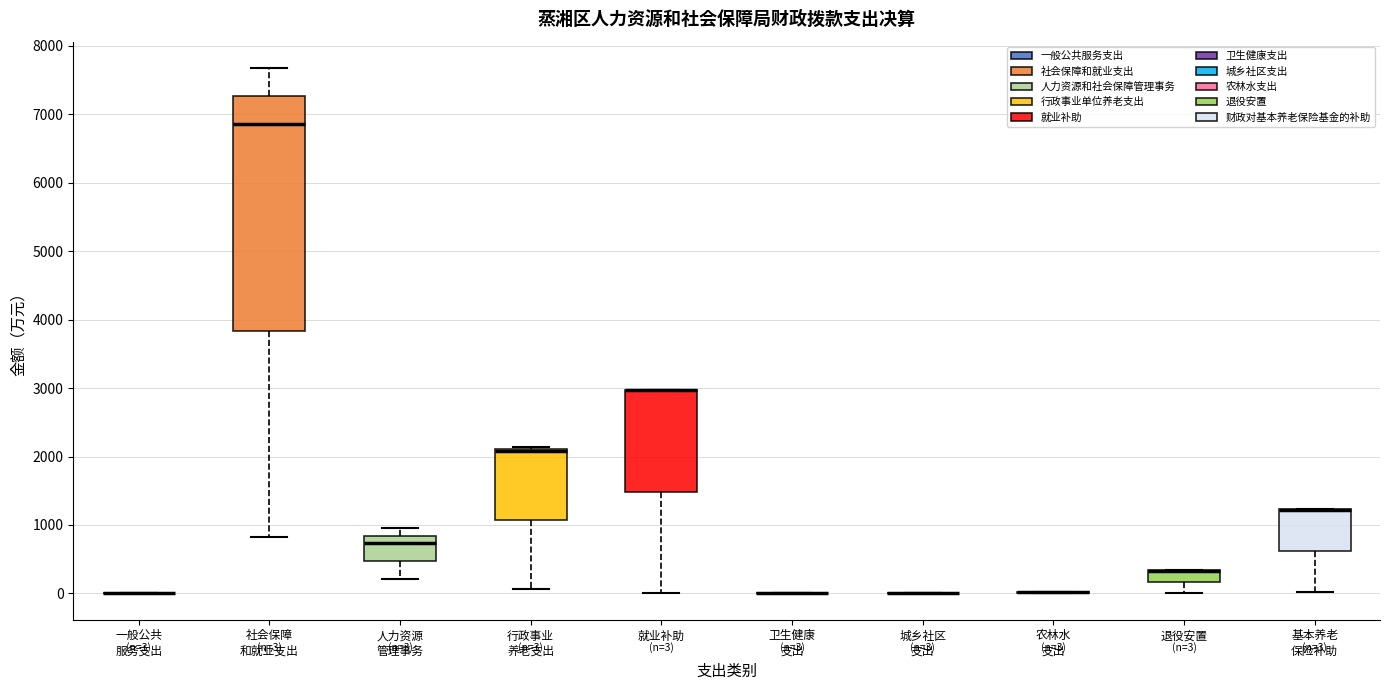

Comparing the boxes themselves (not the whiskers), which one is the tallest?

社会保障 和就业支出